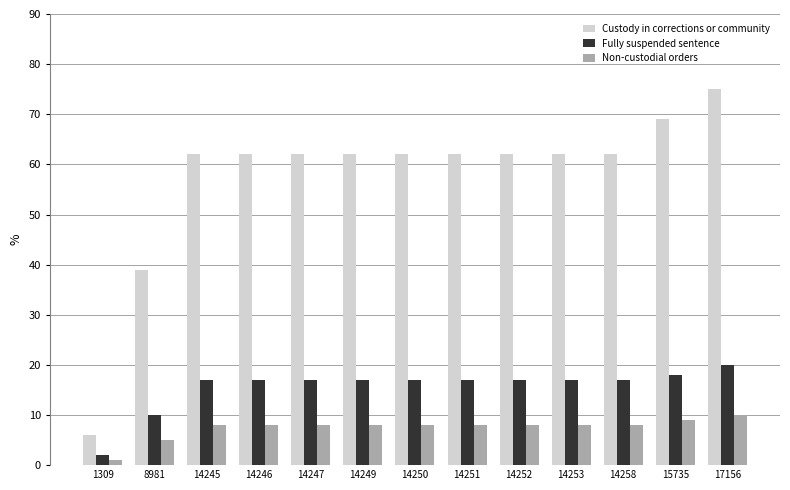

What is the sum of all Fully suspended sentence values?

203